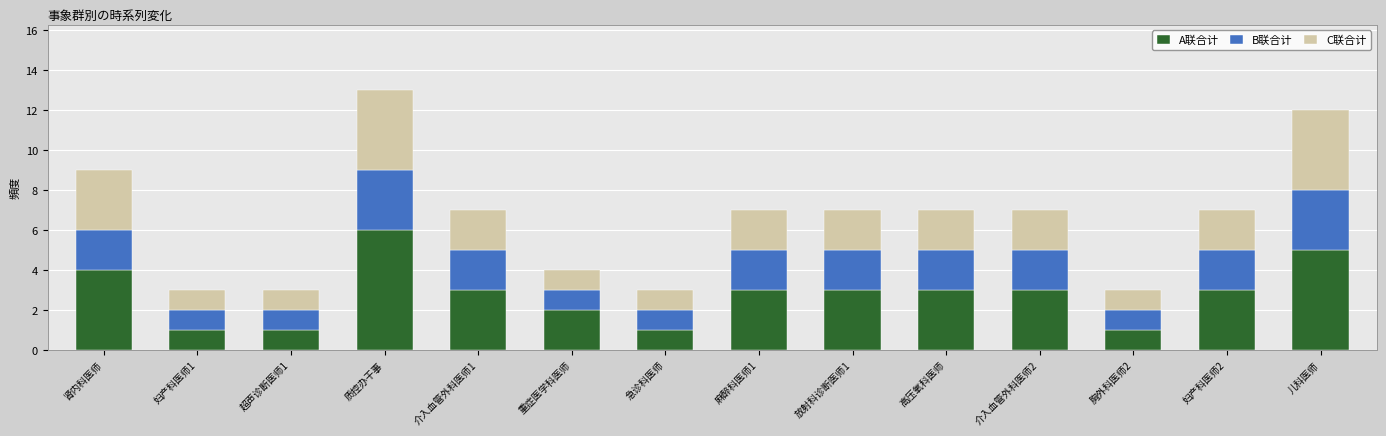

At which category is the sum across all series the highest?

质控办干事